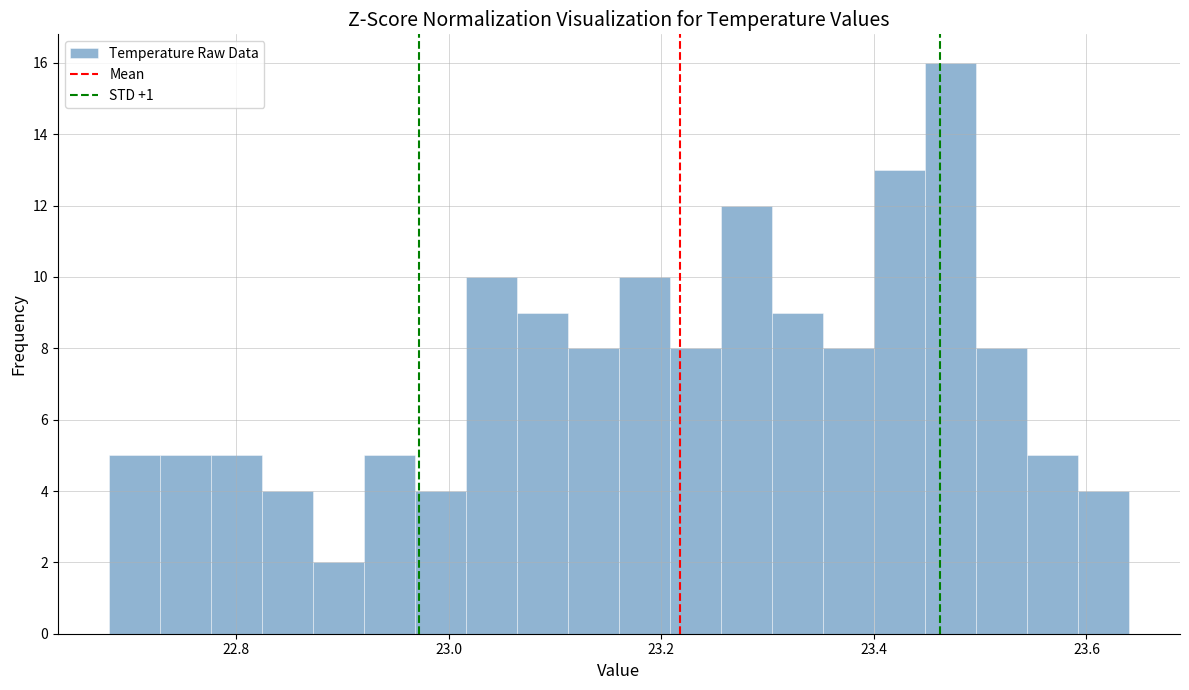

Around what value on the x-axis is the tallest bar? Give the approximate position of its centre, as read against the axis.

23.48